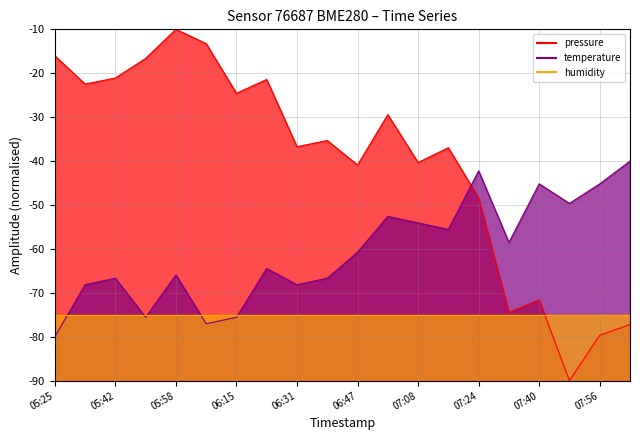

Reading left to right, transcribe all the data shown in this chart.

pressure: 05:25=-16.0	05:34=-22.5	05:42=-21.1	05:50=-16.6	05:58=-10.0	06:06=-13.3	06:15=-24.6	06:23=-21.4	06:31=-36.7	06:39=-35.3	06:47=-40.9	07:00=-29.4	07:08=-40.3	07:16=-36.9	07:24=-48.4	07:32=-74.5	07:40=-71.6	07:48=-90.0	07:56=-79.7	08:05=-77.2
temperature: 05:25=-80.0	05:34=-68.1	05:42=-66.7	05:50=-75.6	05:58=-65.9	06:06=-77.0	06:15=-75.6	06:23=-64.4	06:31=-68.1	06:39=-66.7	06:47=-60.7	07:00=-52.6	07:08=-54.1	07:16=-55.6	07:24=-42.2	07:32=-58.5	07:40=-45.2	07:48=-49.6	07:56=-45.2	08:05=-40.0